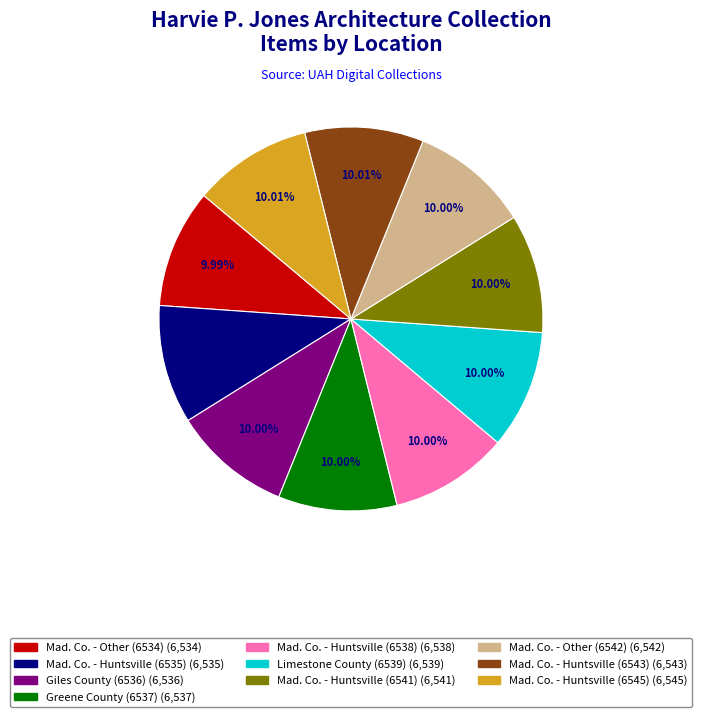

Does any single category account for the majority?

No